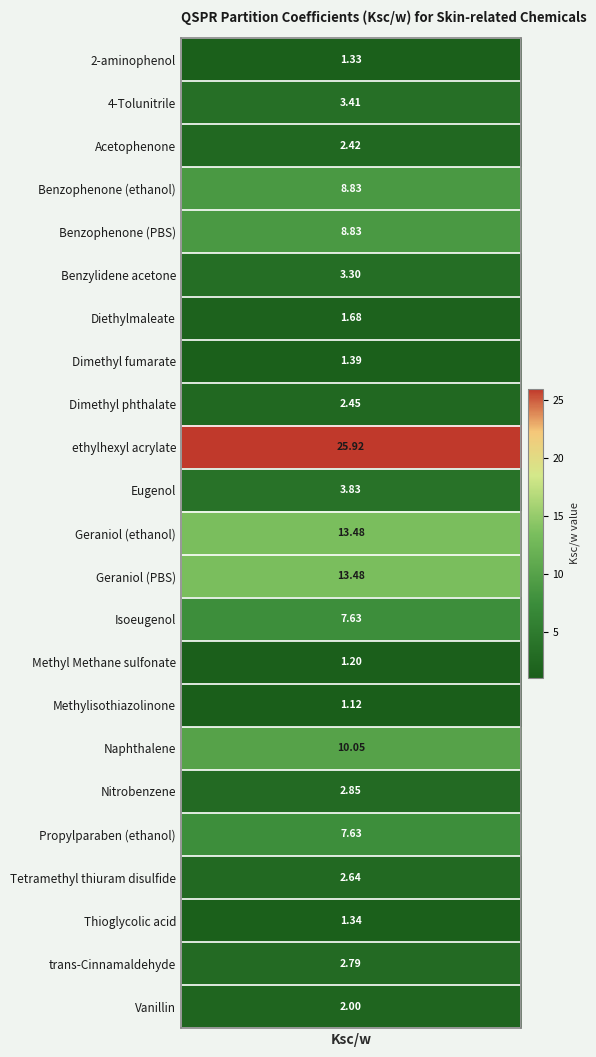

List the labels in order of value, smallest first.

Methylisothiazolinone, Methyl Methane sulfonate, 2-aminophenol, Thioglycolic acid, Dimethyl fumarate, Diethylmaleate, Vanillin, Acetophenone, Dimethyl phthalate, Tetramethyl thiuram disulfide, trans-Cinnamaldehyde, Nitrobenzene, Benzylidene acetone, 4-Tolunitrile, Eugenol, Isoeugenol, Propylparaben (ethanol), Benzophenone (ethanol), Benzophenone (PBS), Naphthalene, Geraniol (ethanol), Geraniol (PBS), ethylhexyl acrylate